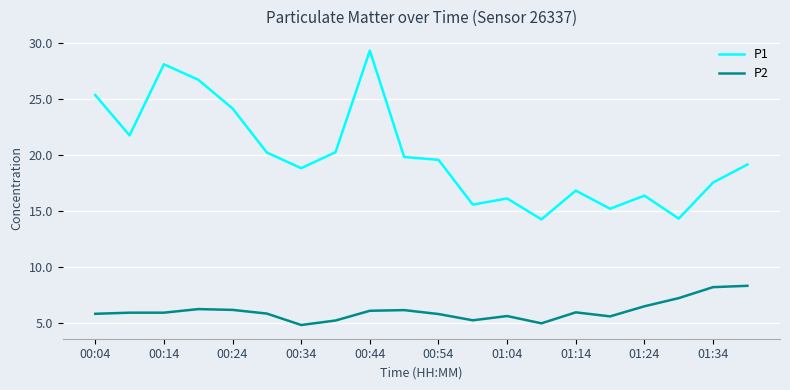

What is the average value of the P2 series?

6.1